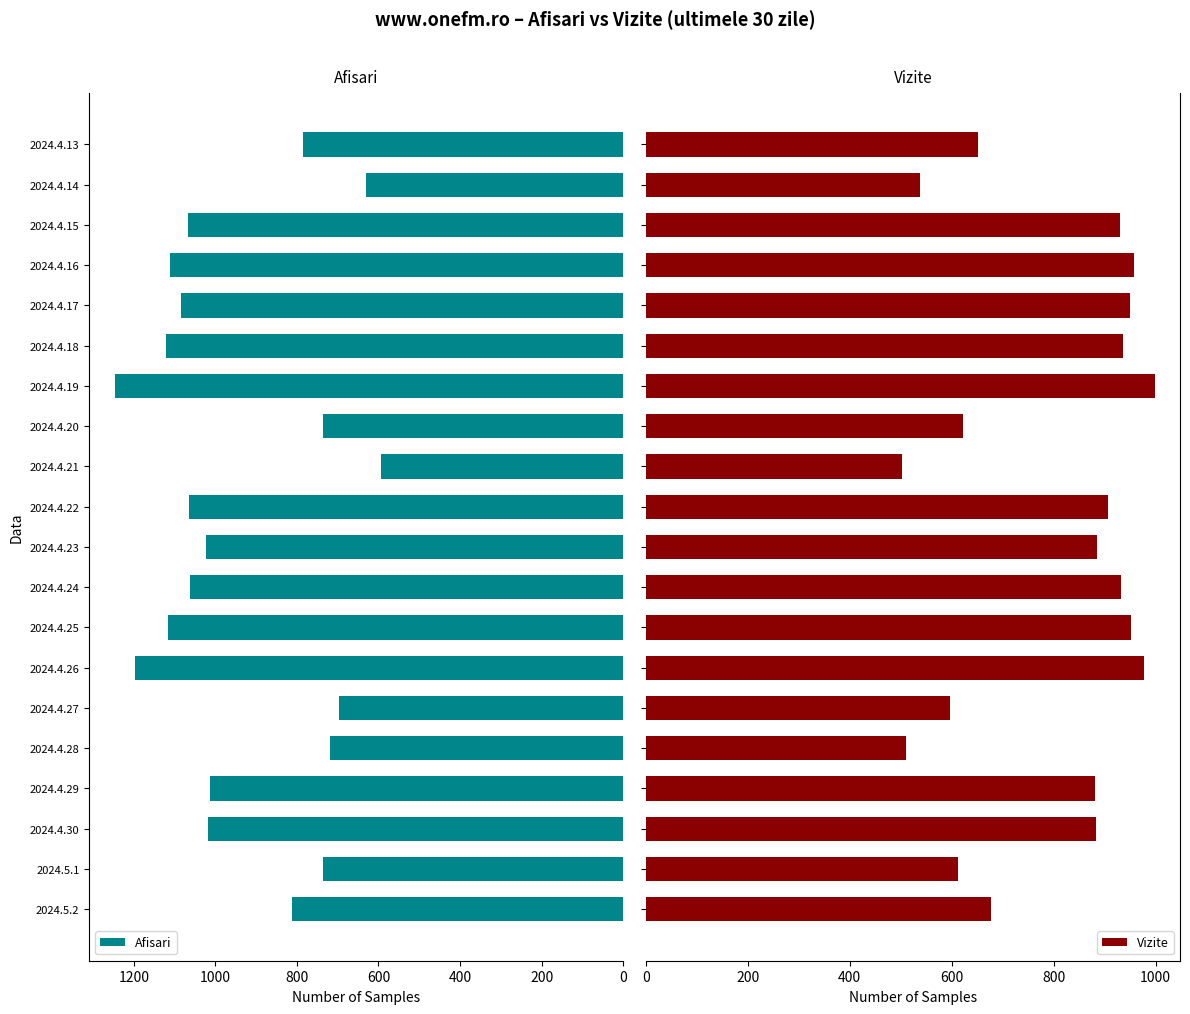

What is the difference between the Afisari values at 2024.4.15 and 2024.4.30?

48